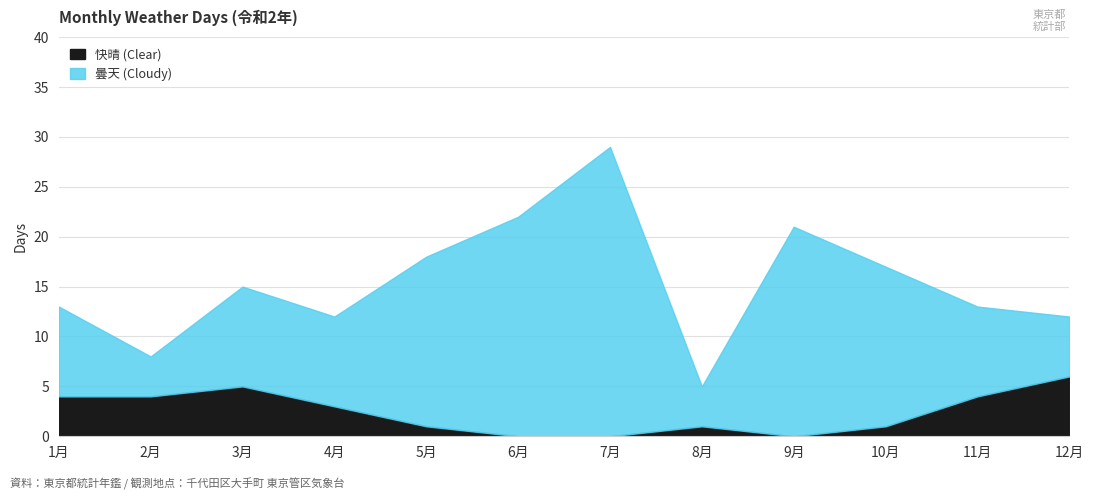

True or false: 快晴 (Clear) and 曇天 (Cloudy) cross at least once.

False